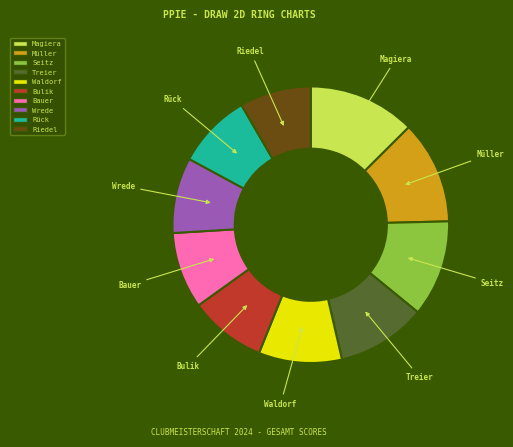

Which has a higher value, Rück or Magiera?

Magiera